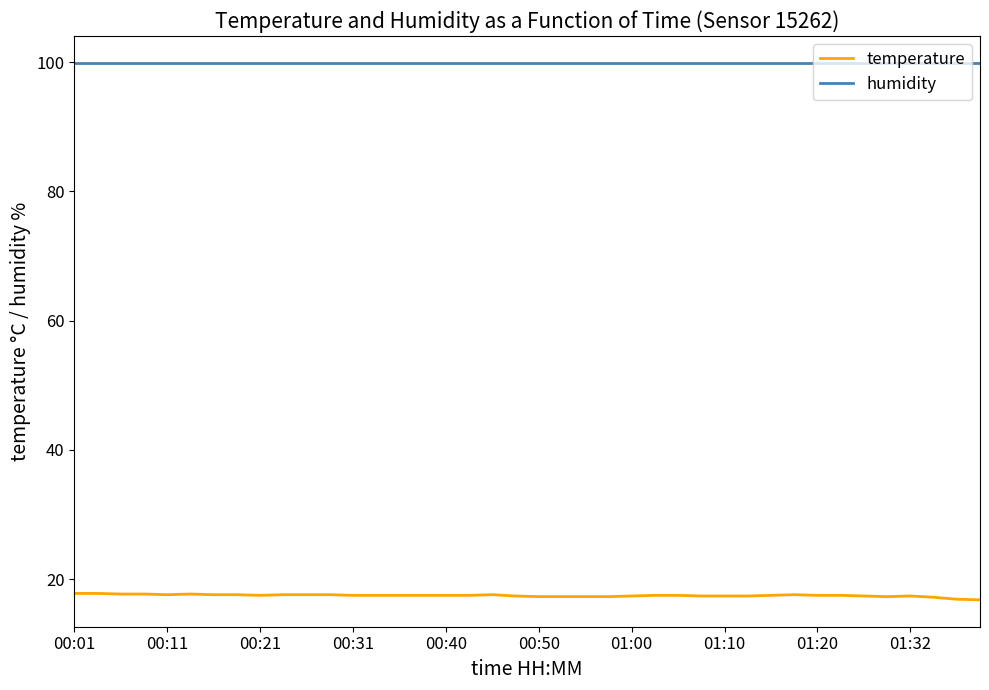

Rank the series by their average value, from highest to lowest.

humidity, temperature